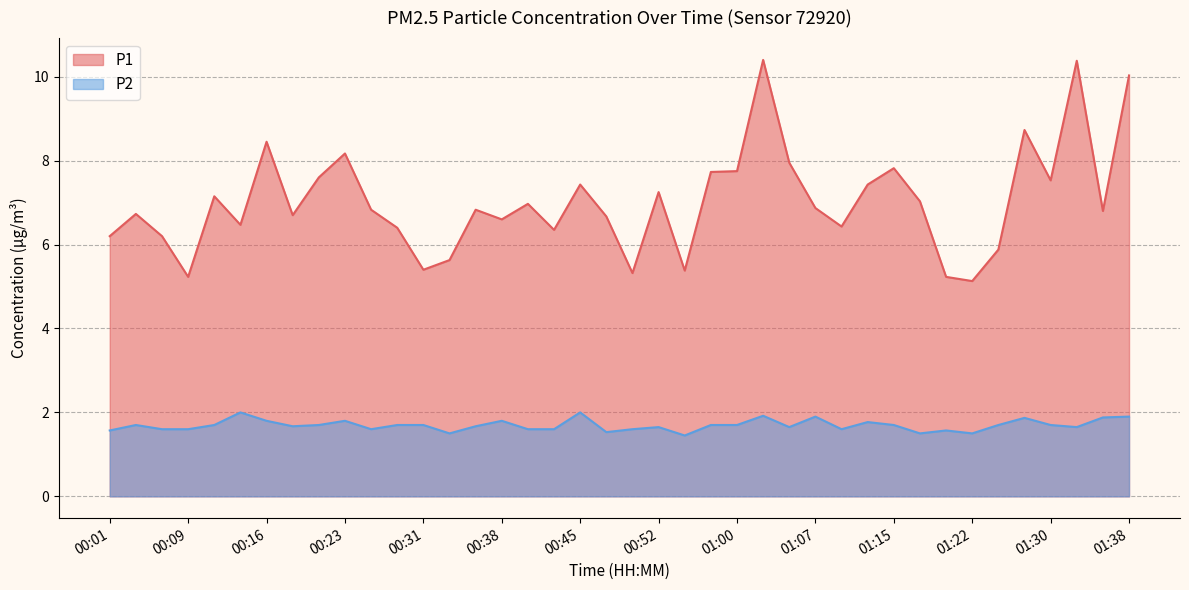

At which category is the sum across all series the highest?

01:02